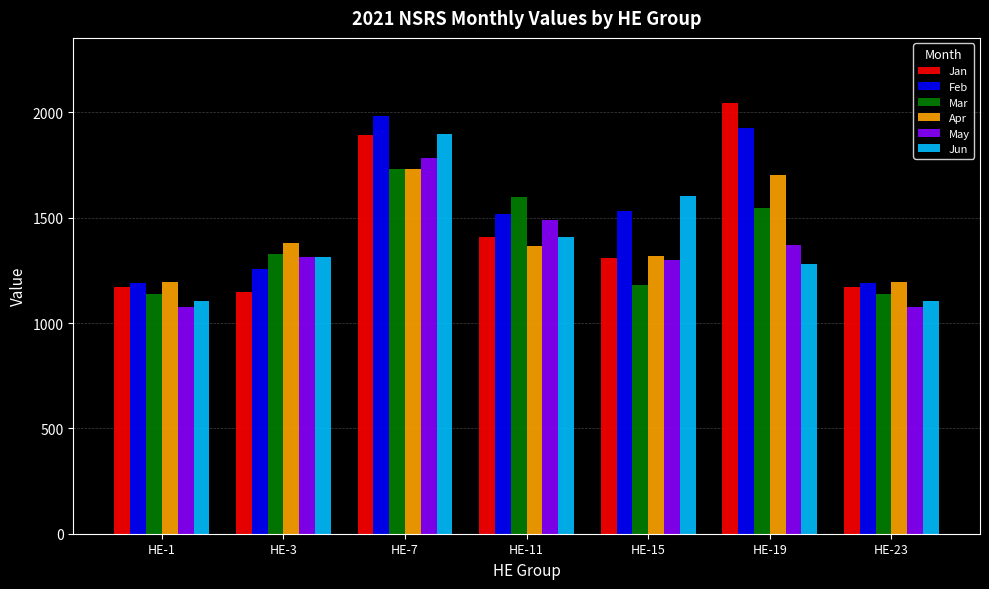

What is the difference between the maximum and minimum values in the Jun series?

790